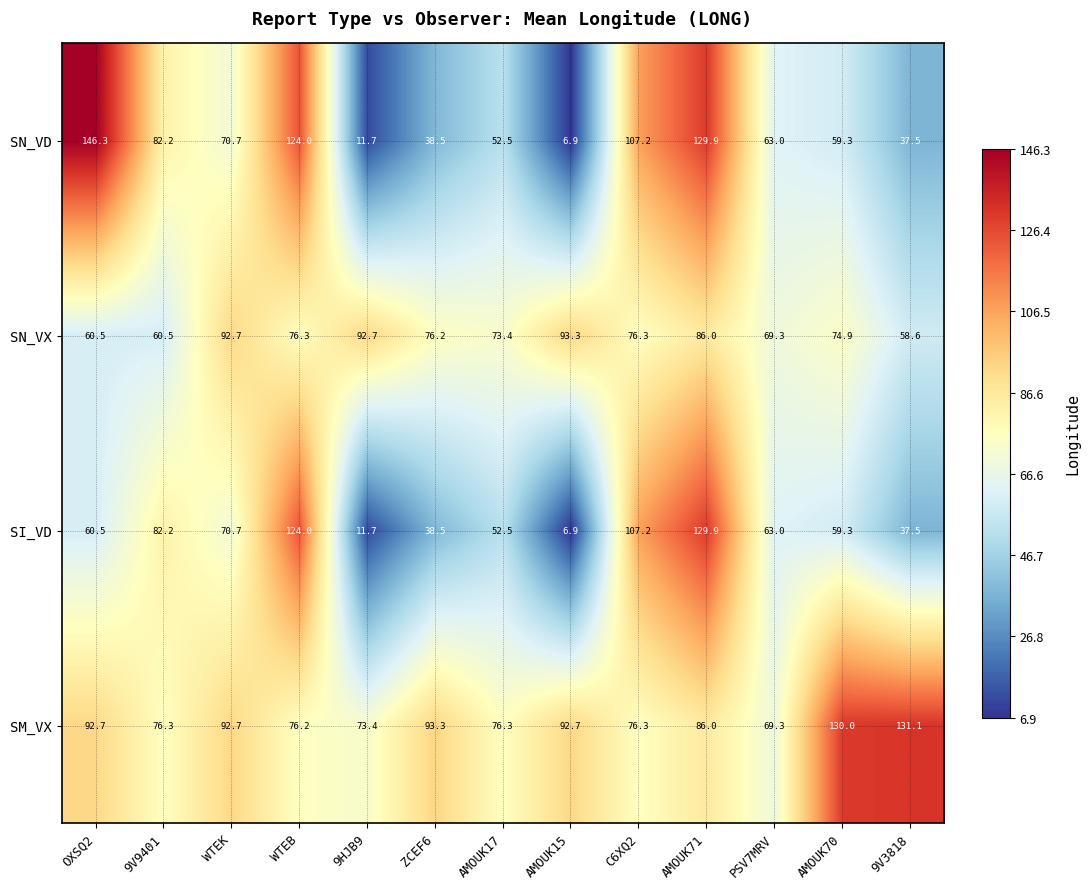

What is the difference between the highest and lowest values at C6XQ2?

30.9